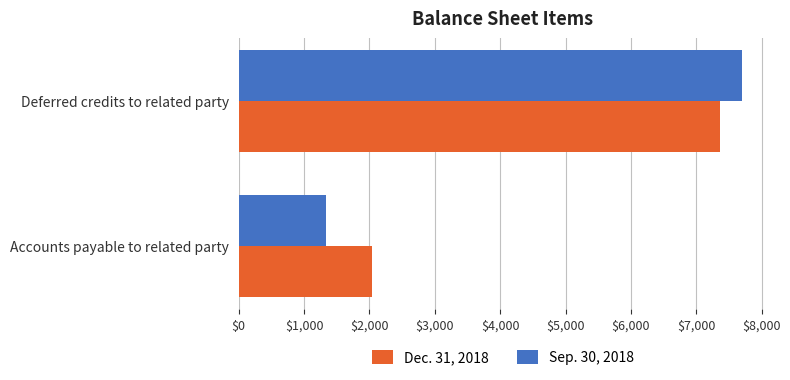

At which category is the sum across all series the highest?

Deferred credits to related party